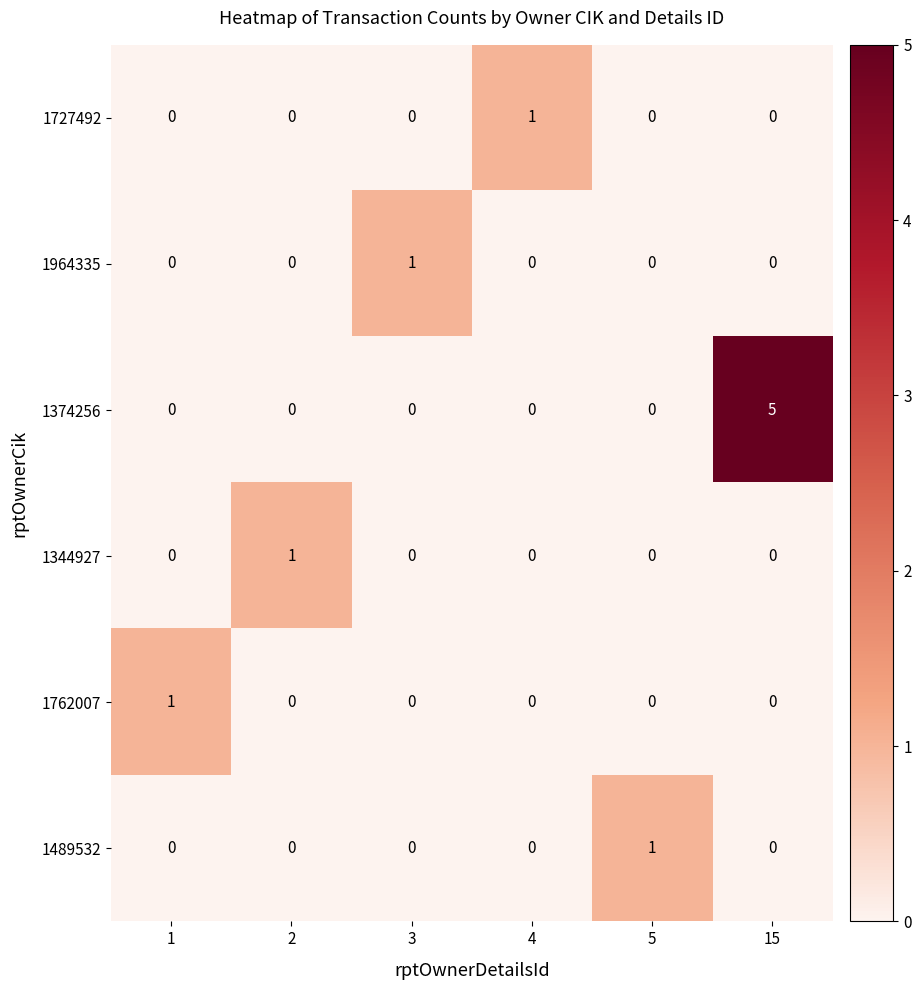

Which series has the largest total across all categories?

1374256